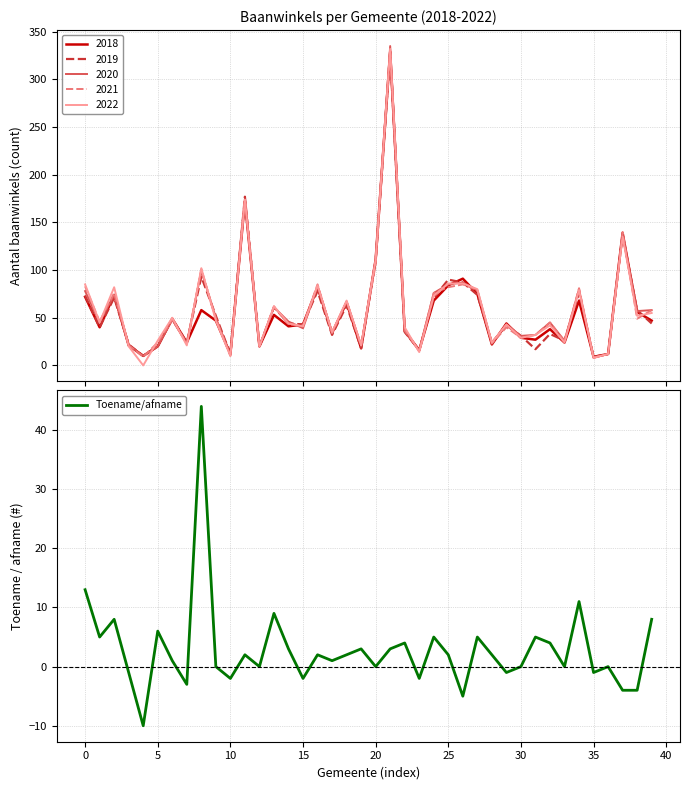

What is the smallest value displayed?

-10